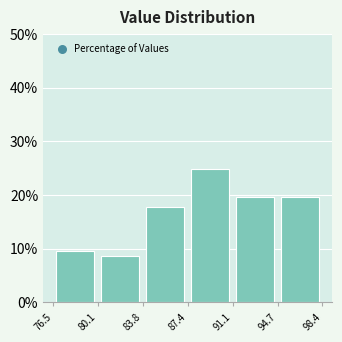

How tall is the bar that spans 83.8 to 87.4 on the x-axis? The values are not printed on the chart, so give them approximately, as read against the axis.

18